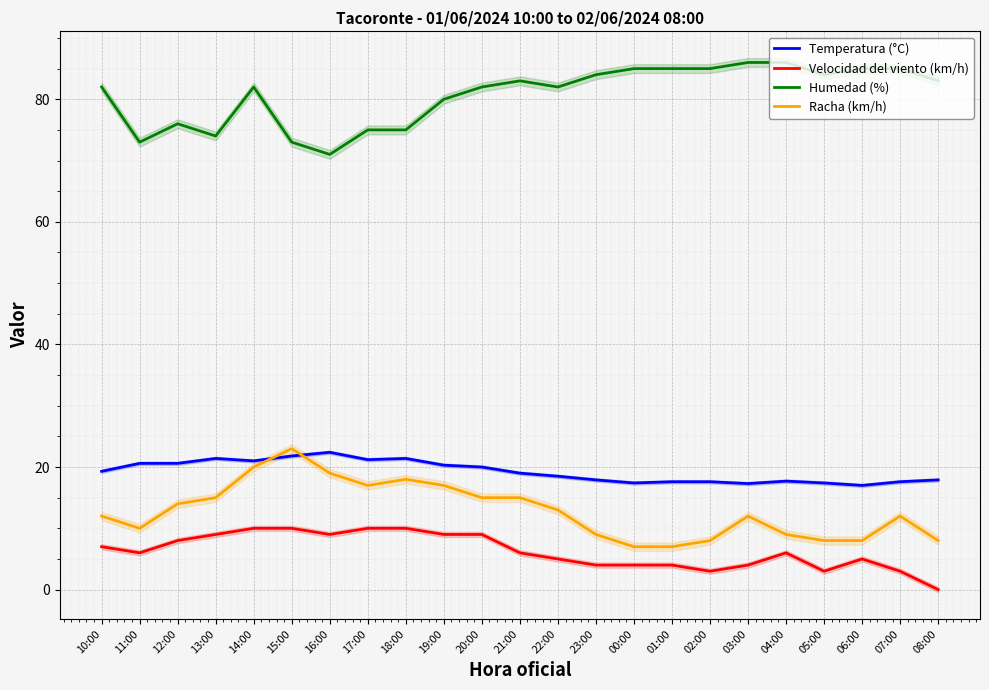

True or false: Velocidad del viento (km/h) has more than 2 points higher than both neighbors.

False